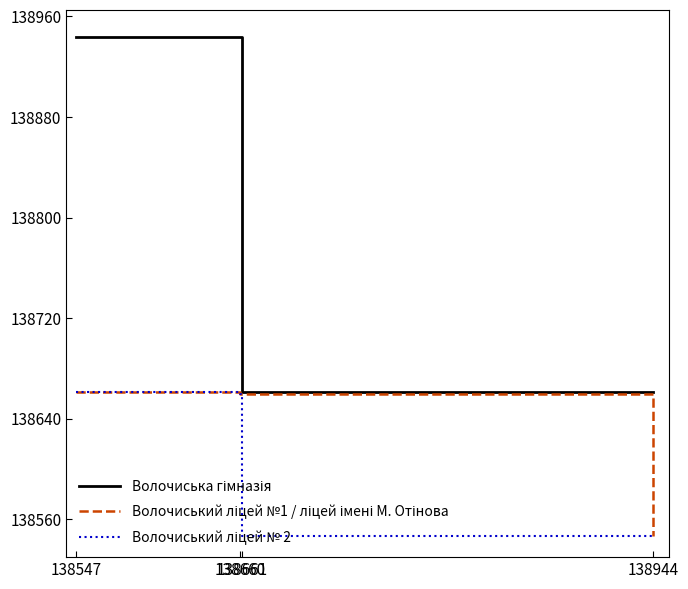

Which series has the widest spread of values?

Волочиська гімназія